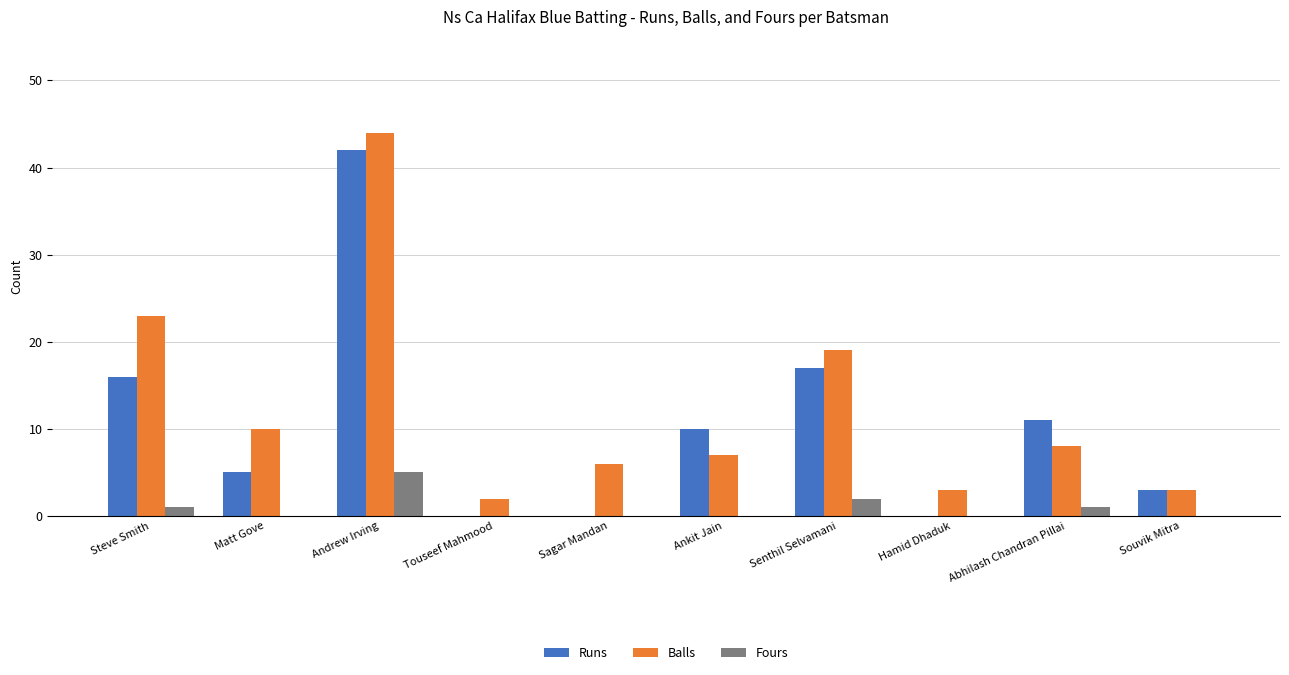

How many series are shown in this chart?

3